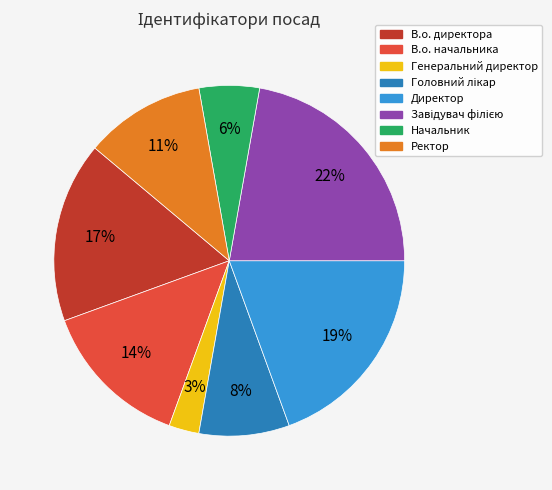

How many slices are in this pie chart?

8